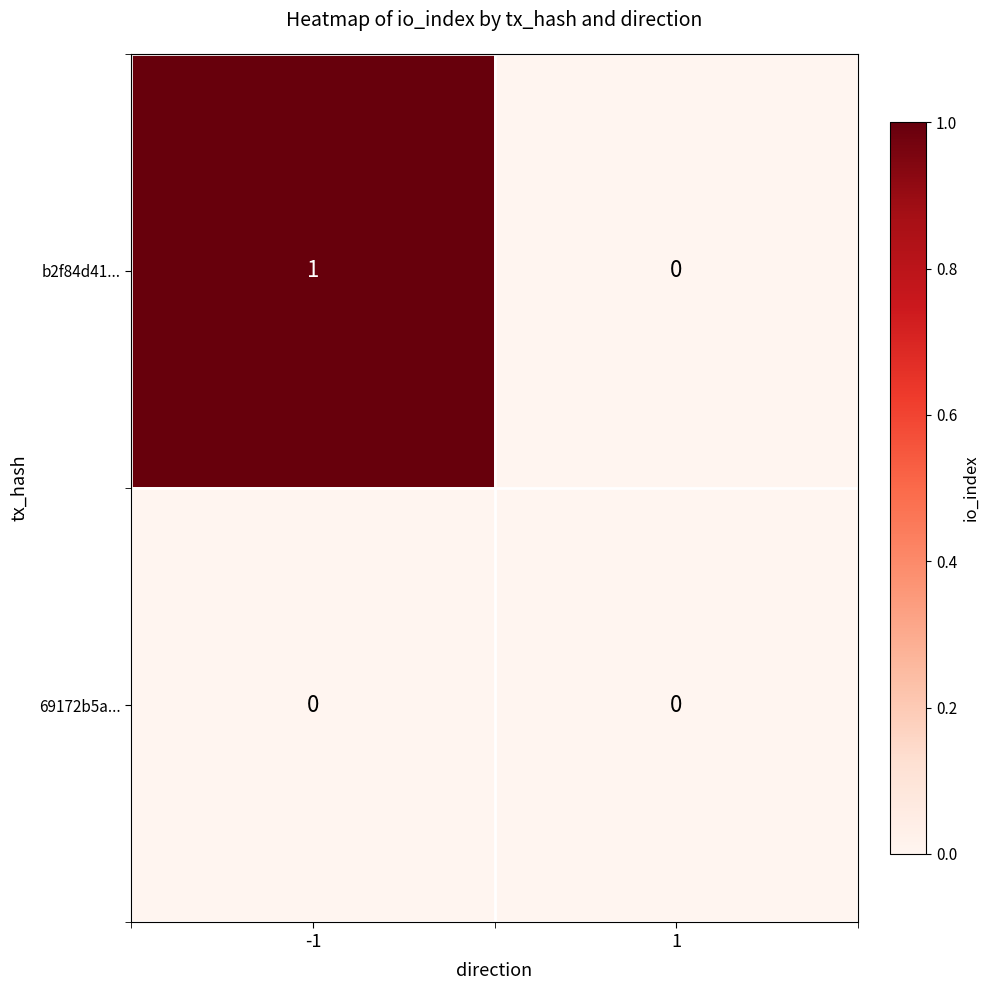

Which series has the widest spread of values?

b2f84d41...